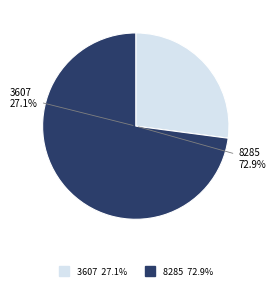

Which has a higher value, 8285 or 3607?

8285